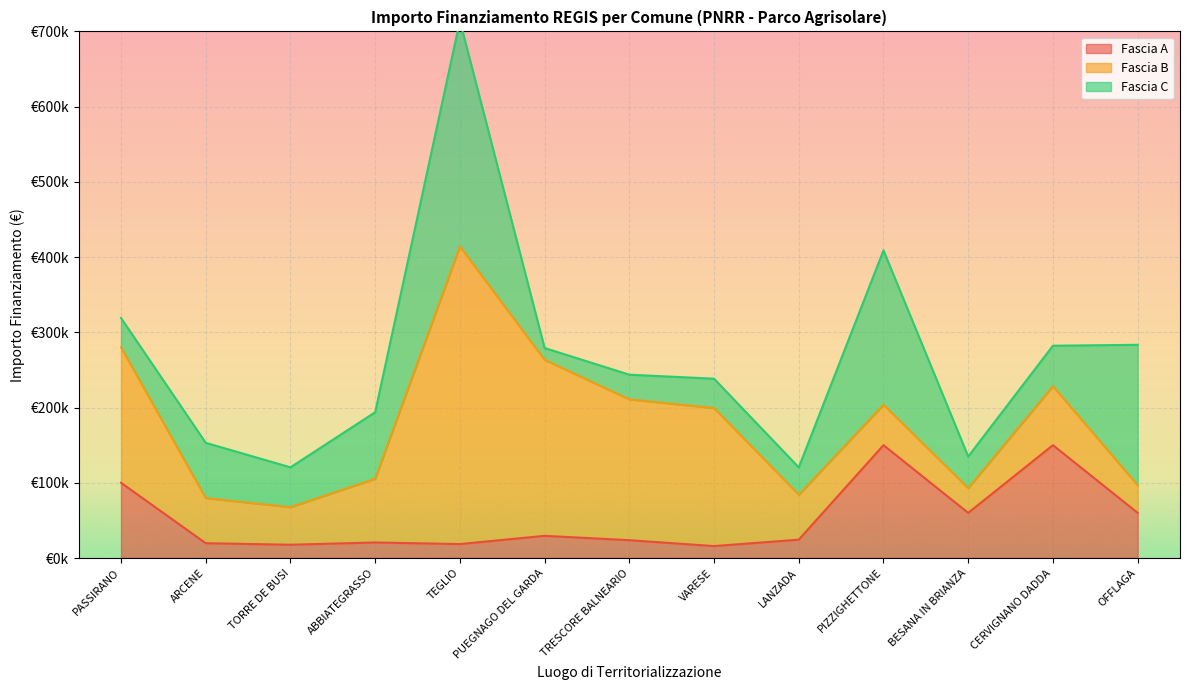

At which label does Fascia C first exceed 52920?

ARCENE